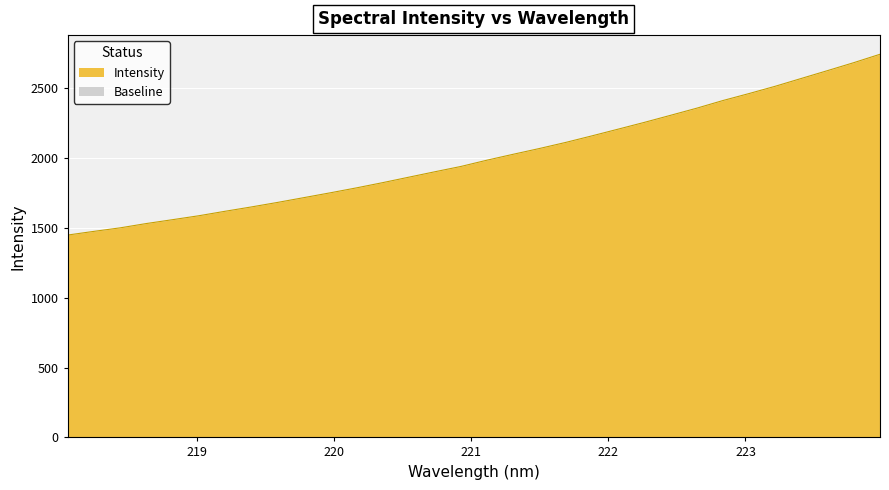

Between 218.6332 and 219.589, which is larger?

219.589